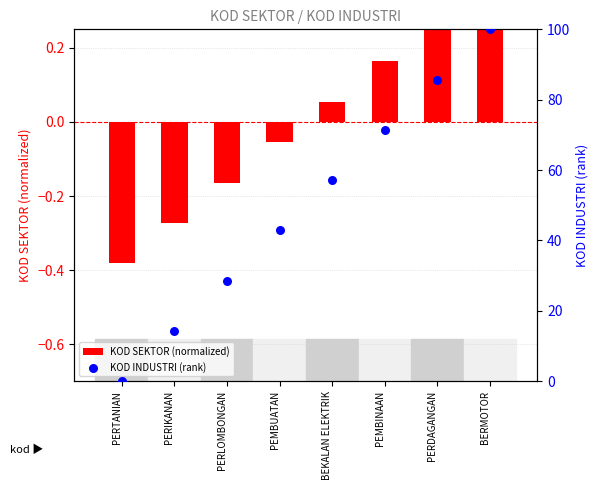

Is the value of KOD SEKTOR (normalized) at PEMBINAAN greater than the value of KOD INDUSTRI (rank) at PEMBUATAN?

No